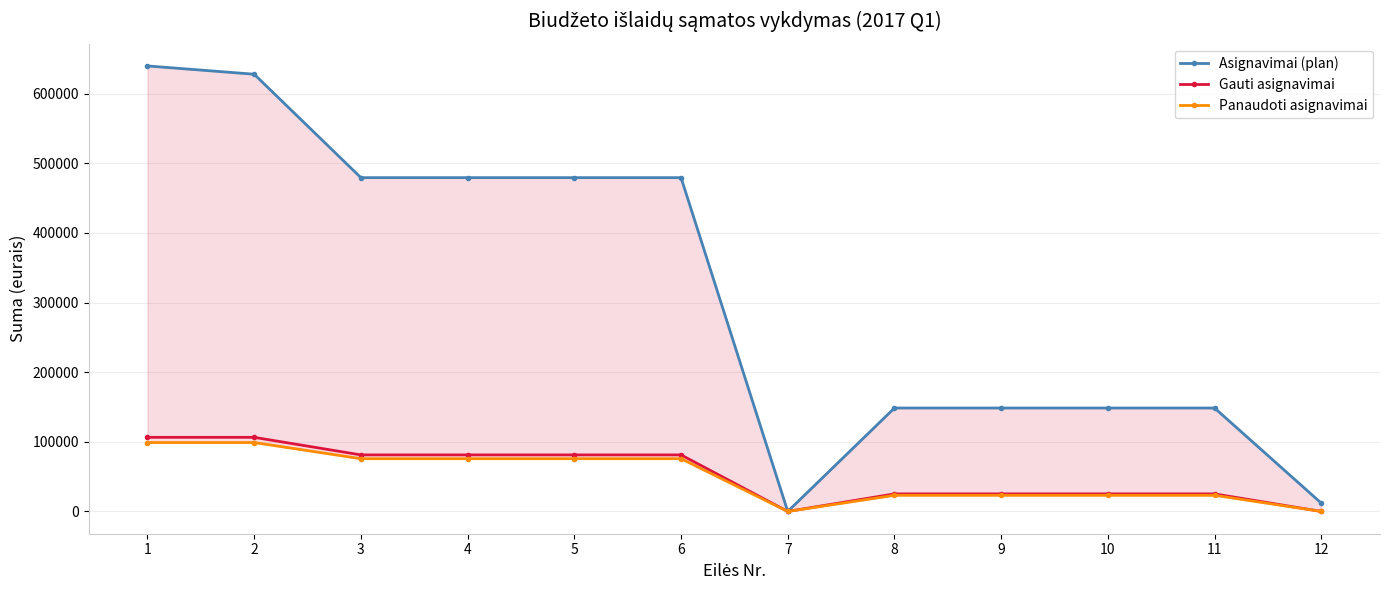

At which label does Gauti asignavimai reach its minimum?

7